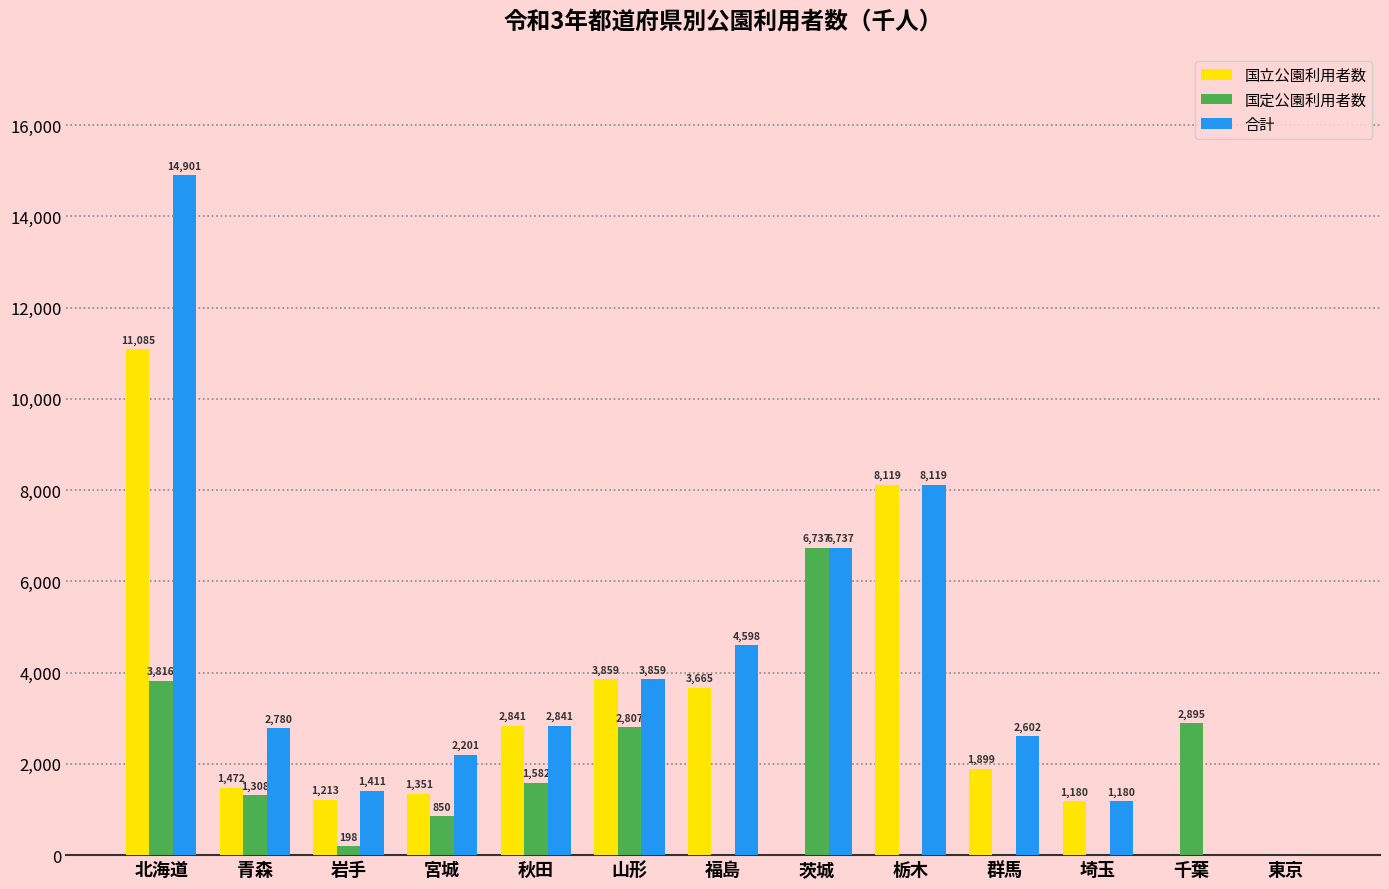

True or false: 合計 has a value of 2902 at 宮城.

False